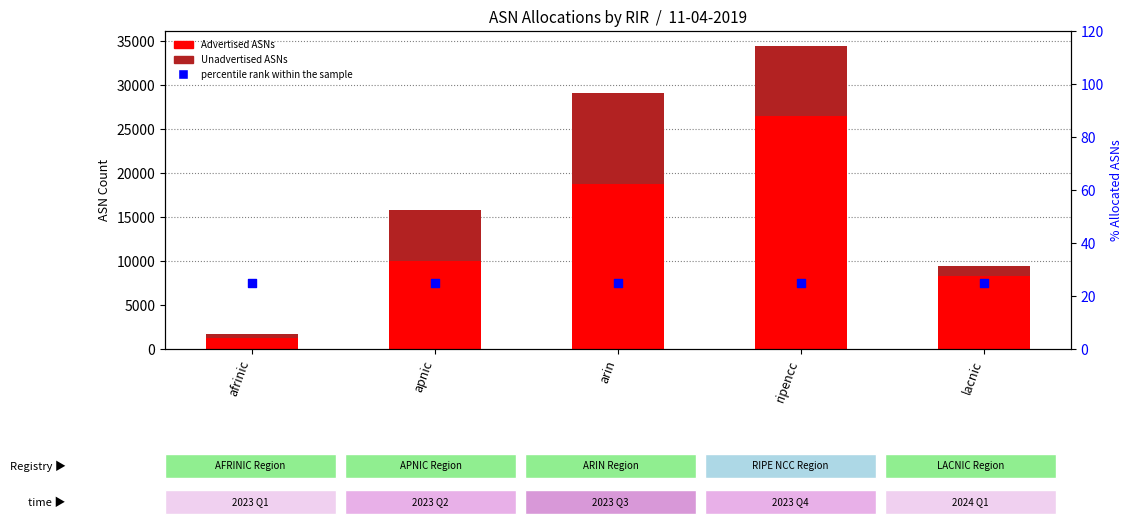

What are all the series names shown in the legend?

Advertised ASNs, Unadvertised ASNs, percentile rank within the sample